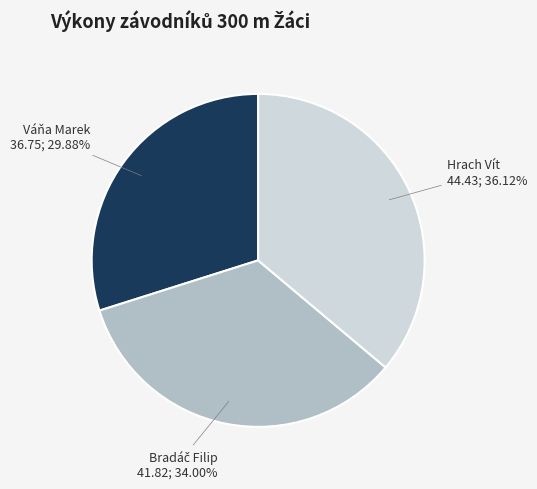

What percentage is NOT represented by Váňa Marek?

70.1%